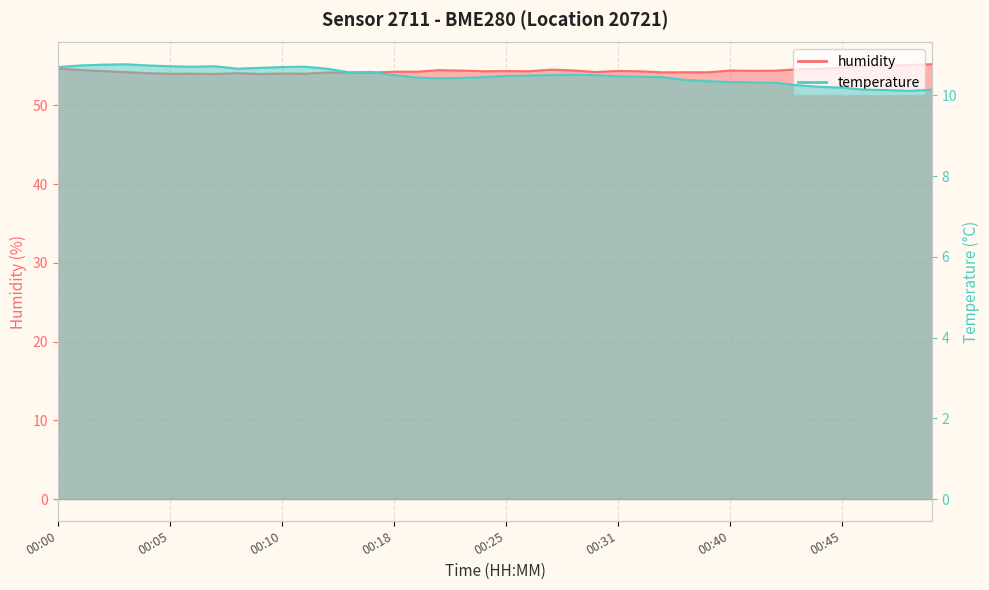

Reading right to left, list all the values displayed in this chart.

humidity: 00:51=55.2	00:49=55.1	00:48=55.0	00:47=55.0	00:45=54.8	00:44=54.7	00:43=54.6	00:42=54.4	00:41=54.4	00:40=54.4	00:39=54.2	00:38=54.2	00:37=54.2	00:32=54.3	00:31=54.4	00:30=54.2	00:29=54.4	00:28=54.5	00:26=54.3	00:25=54.4	00:23=54.3	00:22=54.4	00:21=54.5	00:19=54.3	00:18=54.3	00:17=54.2	00:16=54.2	00:15=54.2	00:14=54.0	00:10=54.0	00:09=54.0	00:08=54.1	00:07=54.0	00:06=54.0	00:05=54.0	00:04=54.1	00:03=54.2	00:02=54.4	00:01=54.5	00:00=54.7
temperature: 00:51=10.1	00:49=10.1	00:48=10.1	00:47=10.1	00:45=10.2	00:44=10.2	00:43=10.2	00:42=10.3	00:41=10.3	00:40=10.3	00:39=10.3	00:38=10.4	00:37=10.4	00:32=10.5	00:31=10.5	00:30=10.5	00:29=10.5	00:28=10.5	00:26=10.5	00:25=10.5	00:23=10.4	00:22=10.4	00:21=10.4	00:19=10.4	00:18=10.5	00:17=10.6	00:16=10.6	00:15=10.7	00:14=10.7	00:10=10.7	00:09=10.7	00:08=10.7	00:07=10.7	00:06=10.7	00:05=10.7	00:04=10.7	00:03=10.8	00:02=10.8	00:01=10.7	00:00=10.7